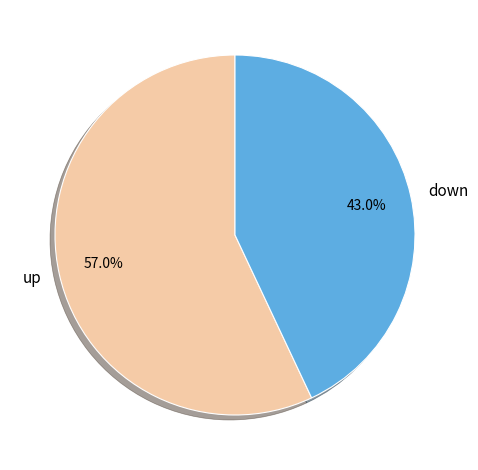

To the nearest percent, what percentage of the pie is up?

57%